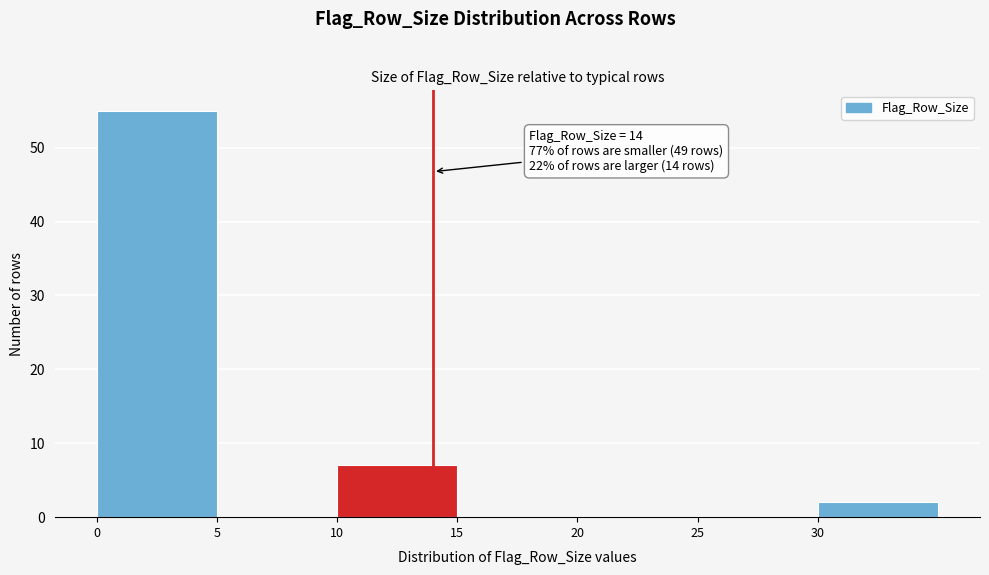

Over which range of the x-axis is the bar tallest?

0 to 5